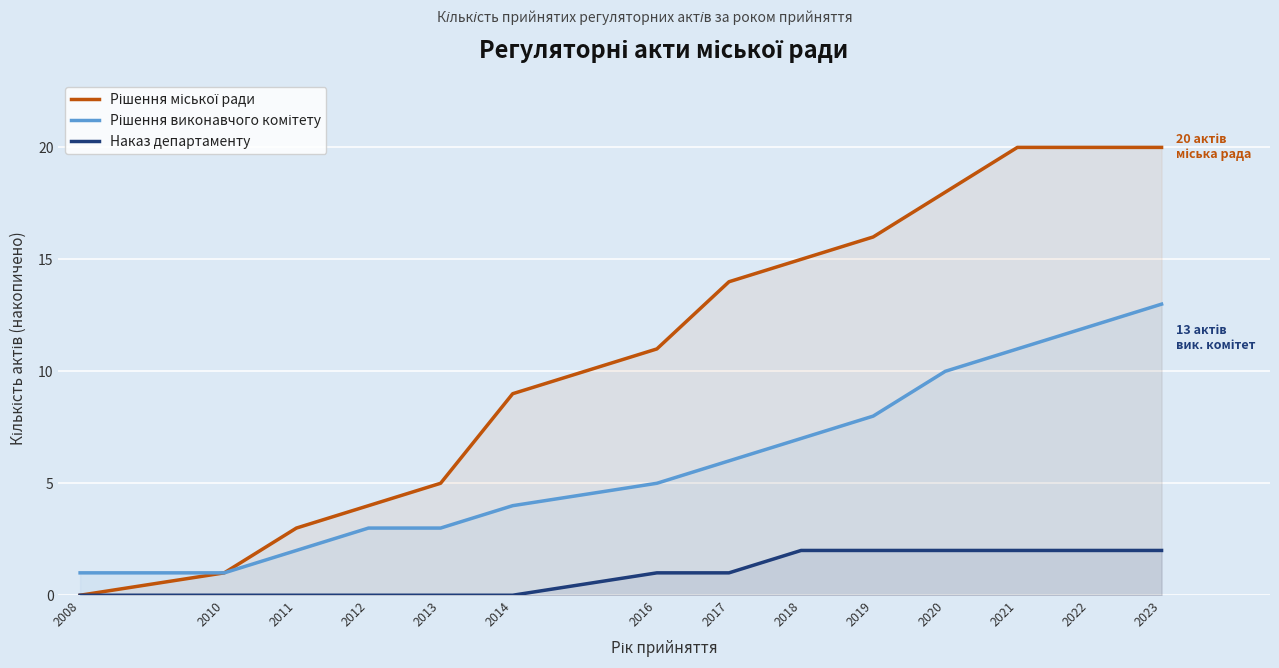

True or false: Рішення міської ради and Рішення виконавчого комітету cross at least once.

False